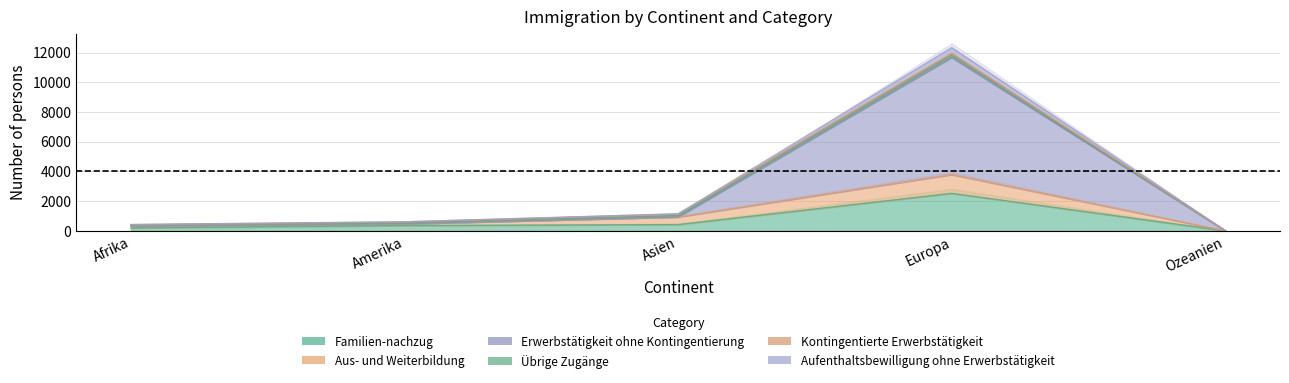

Which label corresponds to the largest value in the chart?

Europa